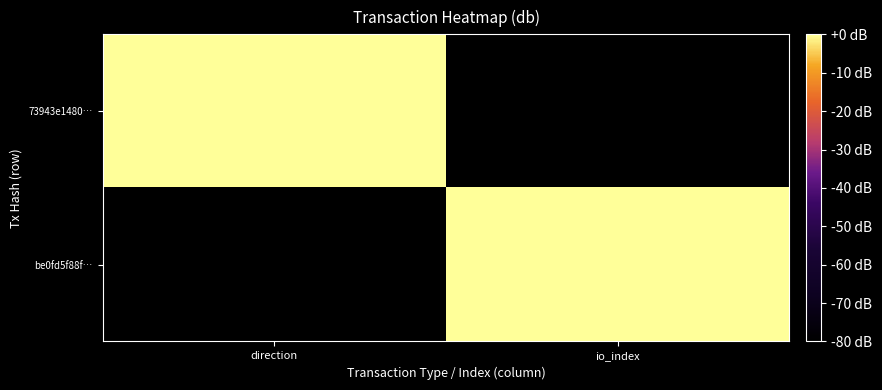

At which category does the chart reach its peak across all series?

io_index